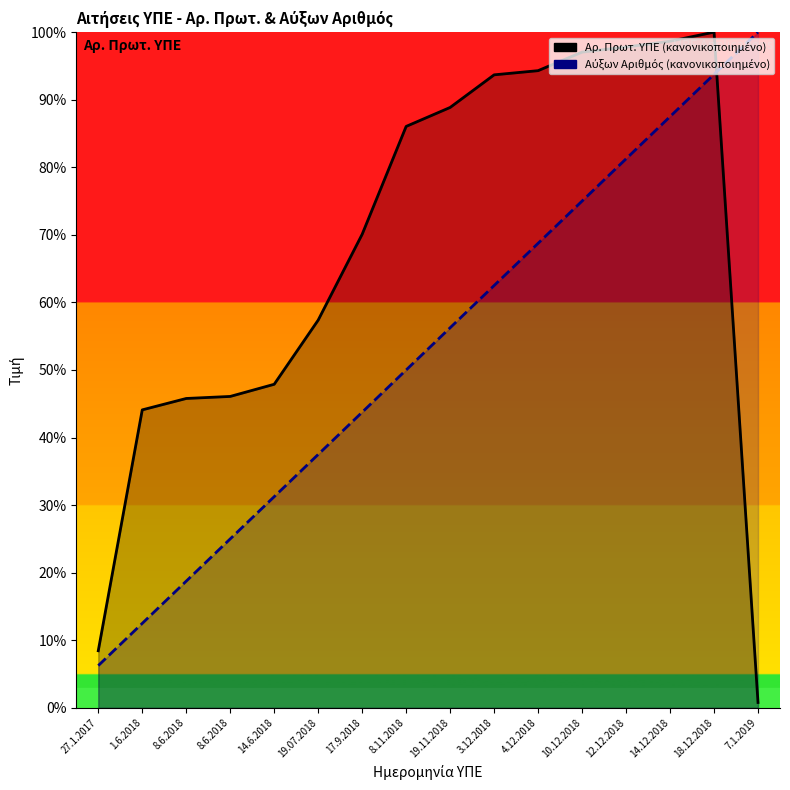

Reading left to right, list all the values displayed in this chart.

Αρ. Πρωτ. ΥΠΕ _line: 27.1.2017=8.4	1.6.2018=44.1	8.6.2018=45.8	8.6.2018=46.1	14.6.2018=47.9	19.07.2018=57.4	17.9.2018=70.1	8.11.2018=86.0	19.11.2018=88.9	3.12.2018=93.7	4.12.2018=94.3	10.12.2018=97.0	12.12.2018=97.8	14.12.2018=98.7	18.12.2018=100.0	7.1.2019=0.8
Αύξων Αριθμός _line: 27.1.2017=6.2	1.6.2018=12.5	8.6.2018=18.8	8.6.2018=25.0	14.6.2018=31.2	19.07.2018=37.5	17.9.2018=43.8	8.11.2018=50.0	19.11.2018=56.2	3.12.2018=62.5	4.12.2018=68.8	10.12.2018=75.0	12.12.2018=81.2	14.12.2018=87.5	18.12.2018=93.8	7.1.2019=100.0